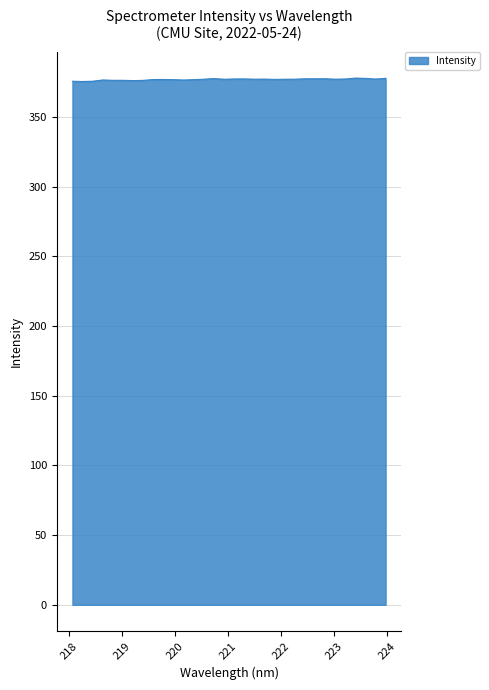

What is the difference between the second highest and second lowest values?

2.1